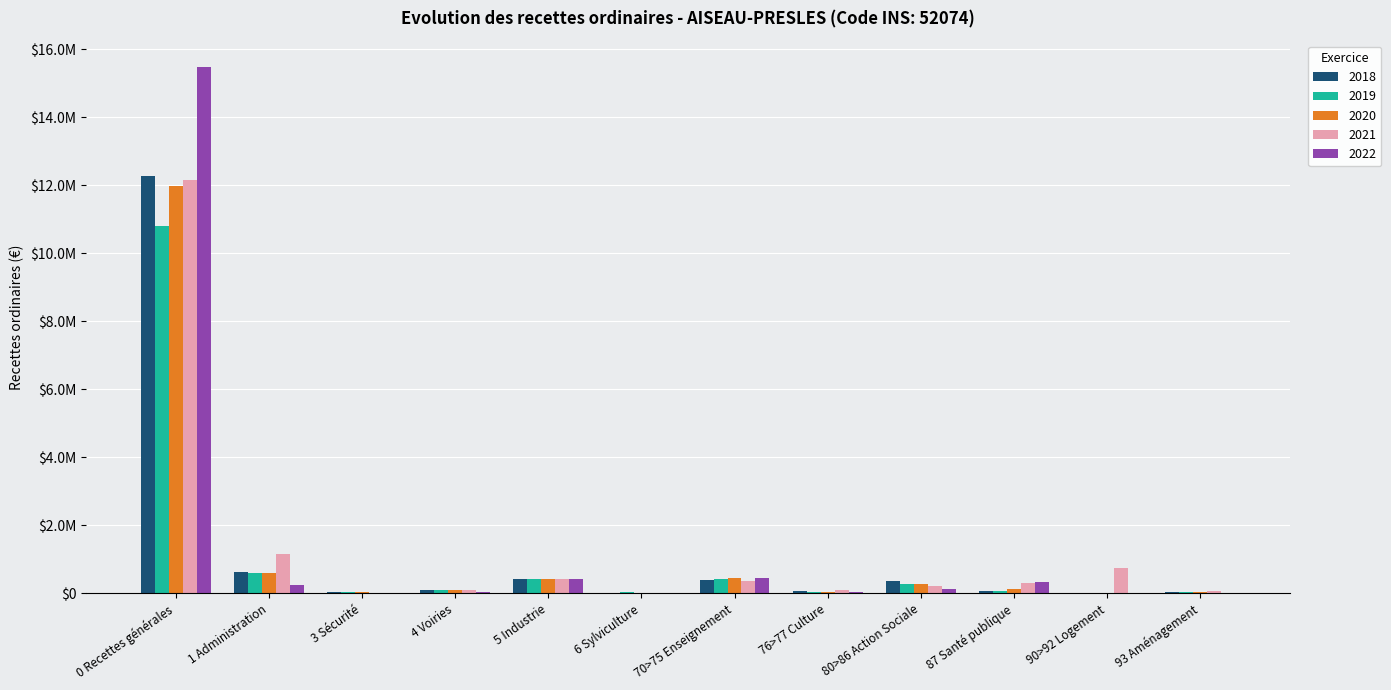

What is the average value of the 2019 series?

1075968.8